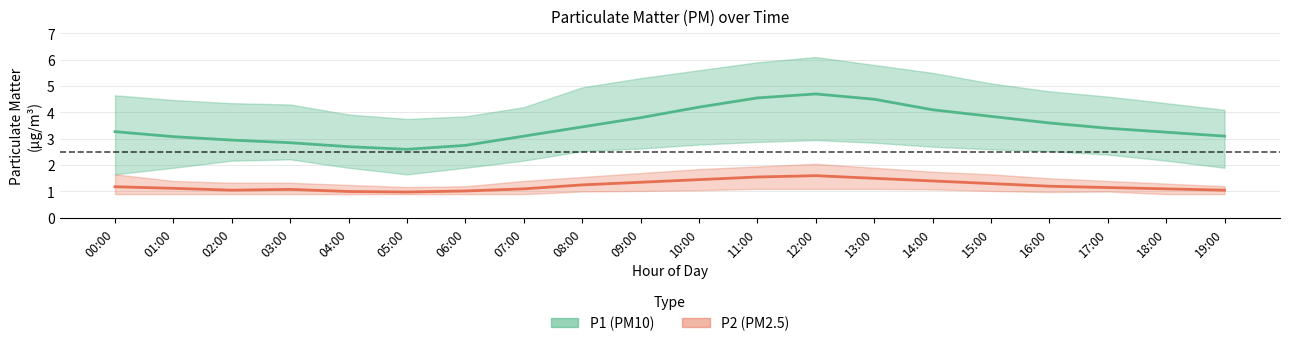

What position from the left is 12:00?

13